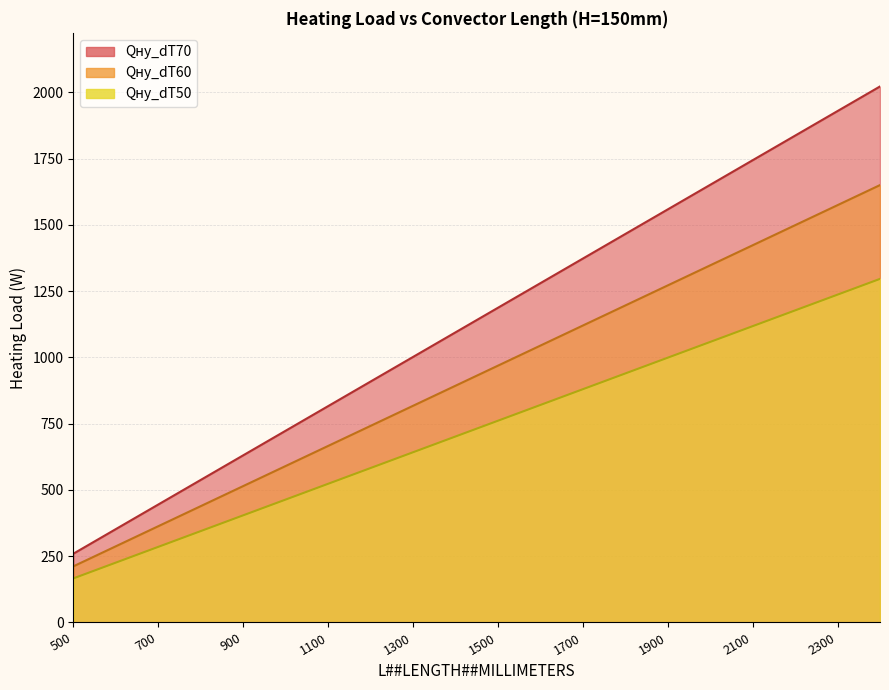

At which category is the sum across all series the highest?

2400